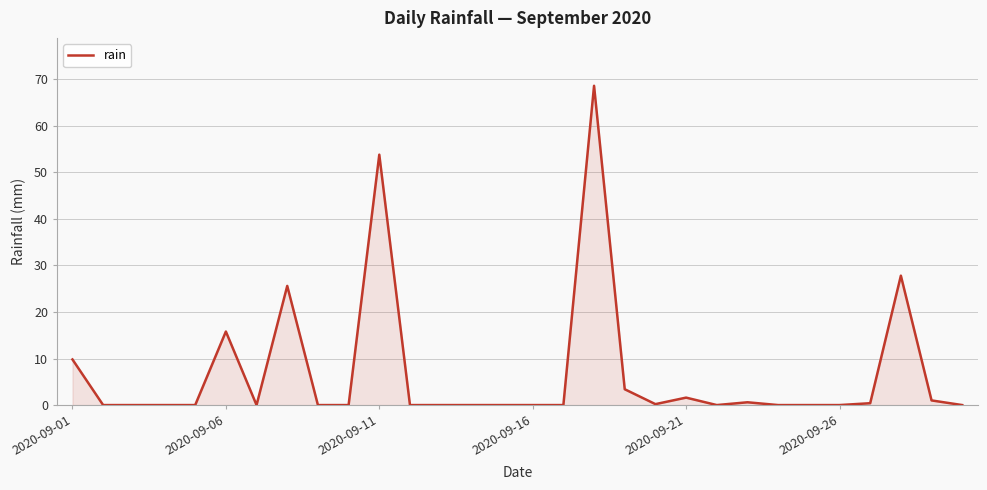

What is the difference between the maximum and minimum values?

68.6